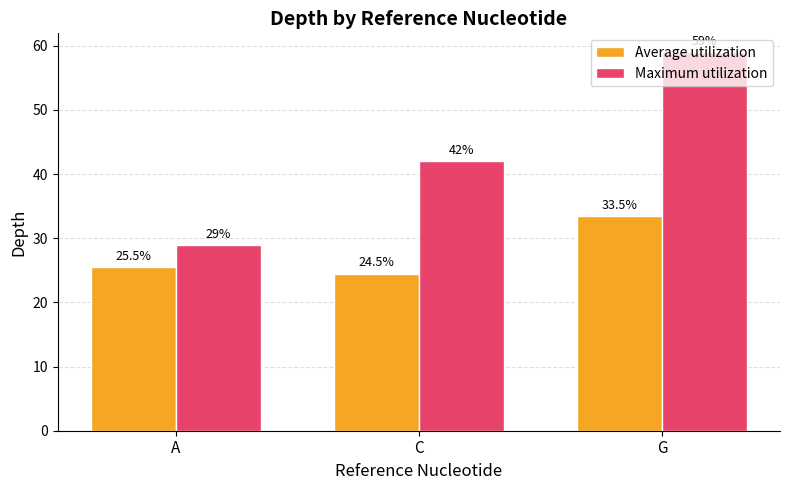

The Maximum utilization series shows 29.0 at A. True or false?

True